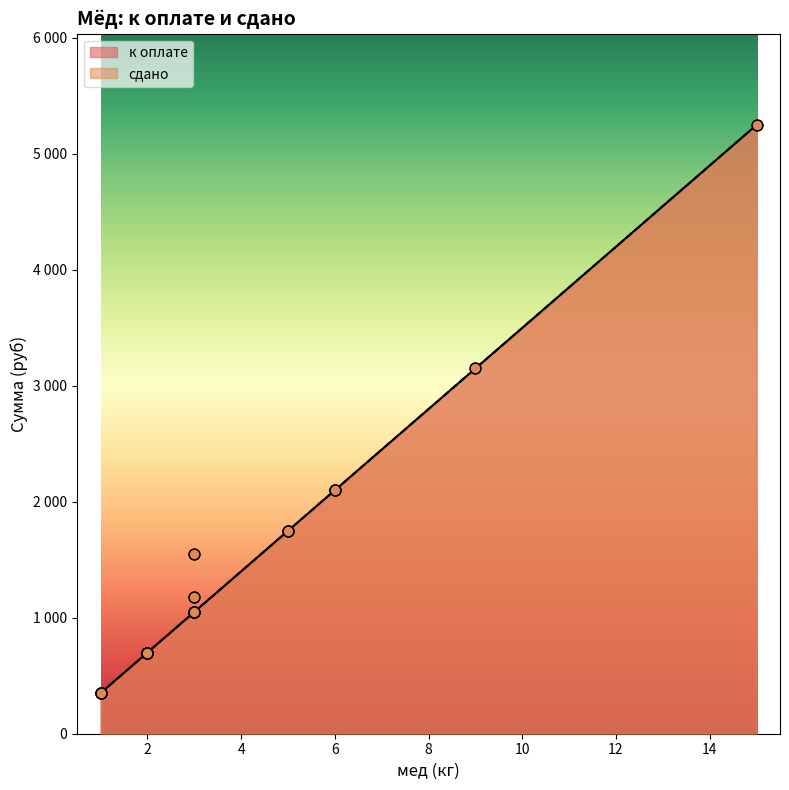

Which series reaches the maximum Y coordinate?

к оплате